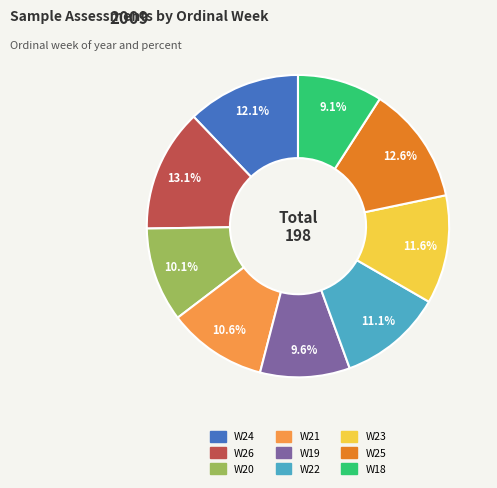

Which slice is the largest?

W26